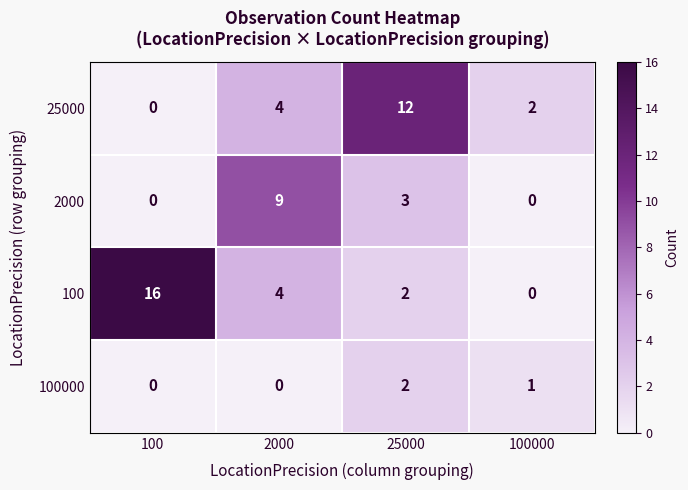

What is the total value across all series at 2000?

17